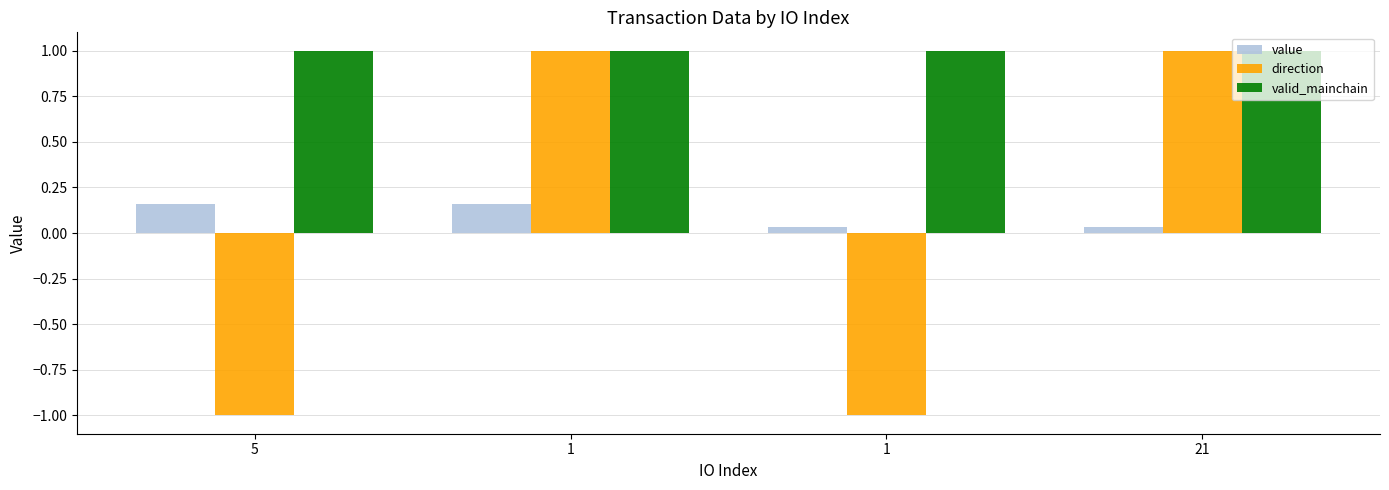

What is the sum of the valid_mainchain values at 5 and 1?

2.0